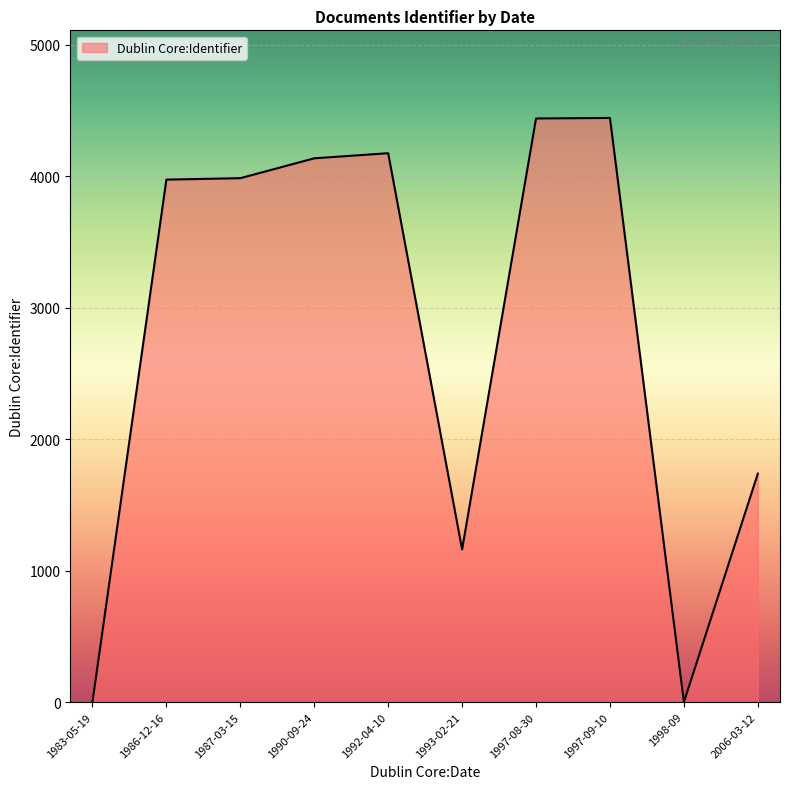

At which label is the value closest to 2221?

2006-03-12